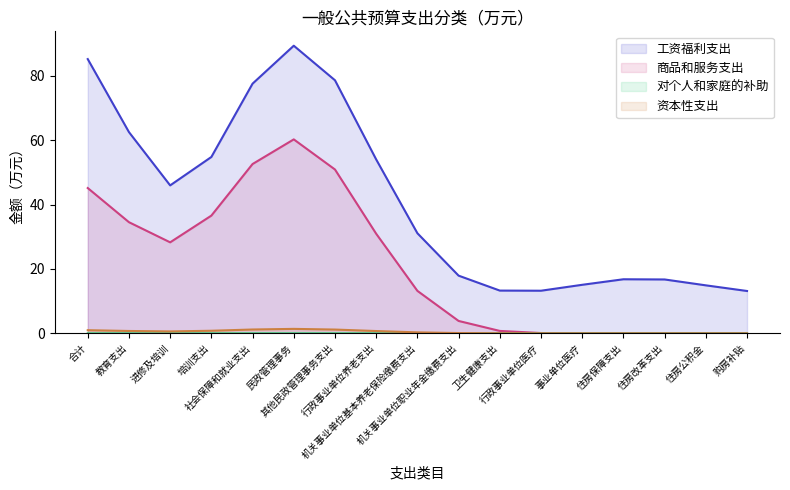

At how many categories does at least one series exceed 19?

9